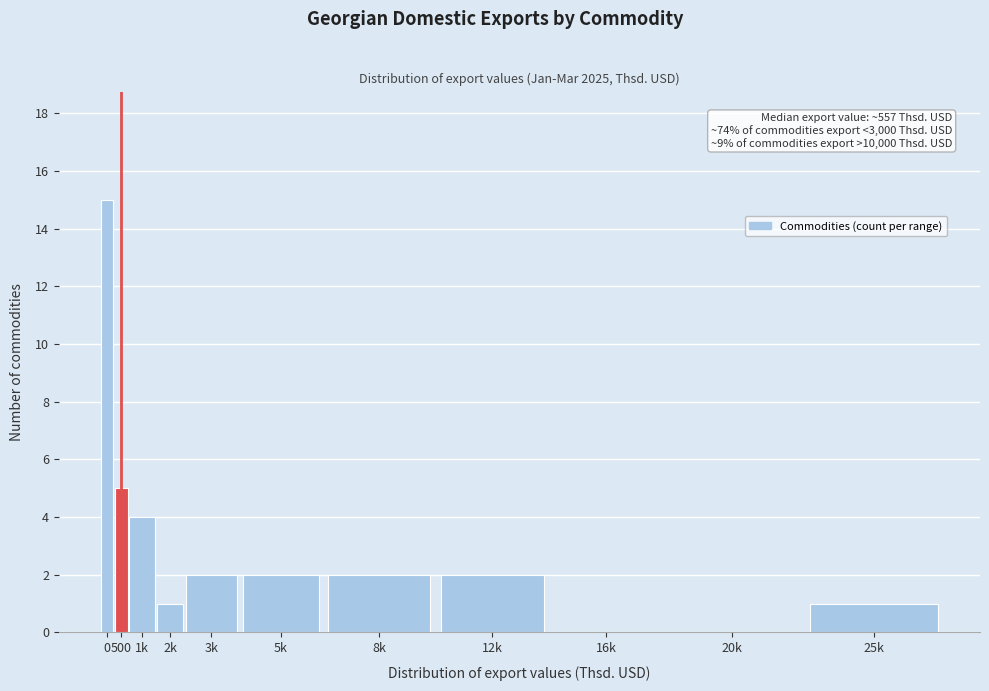

Reading right to left, extract all data points from this chart.

25k=1	20k=0	16k=0	12k=2	8k=2	5k=2	3k=2	2k=1	1k=4	500=5	0=15